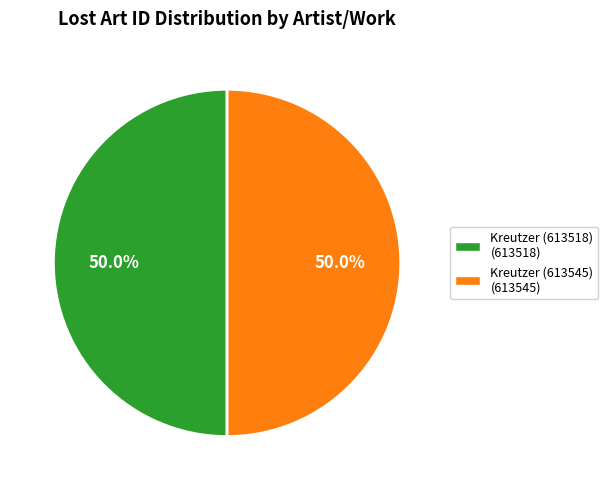

What is the ratio of the value at Kreutzer (613518) (613518) to the value at Kreutzer (613545) (613545)?

1.0